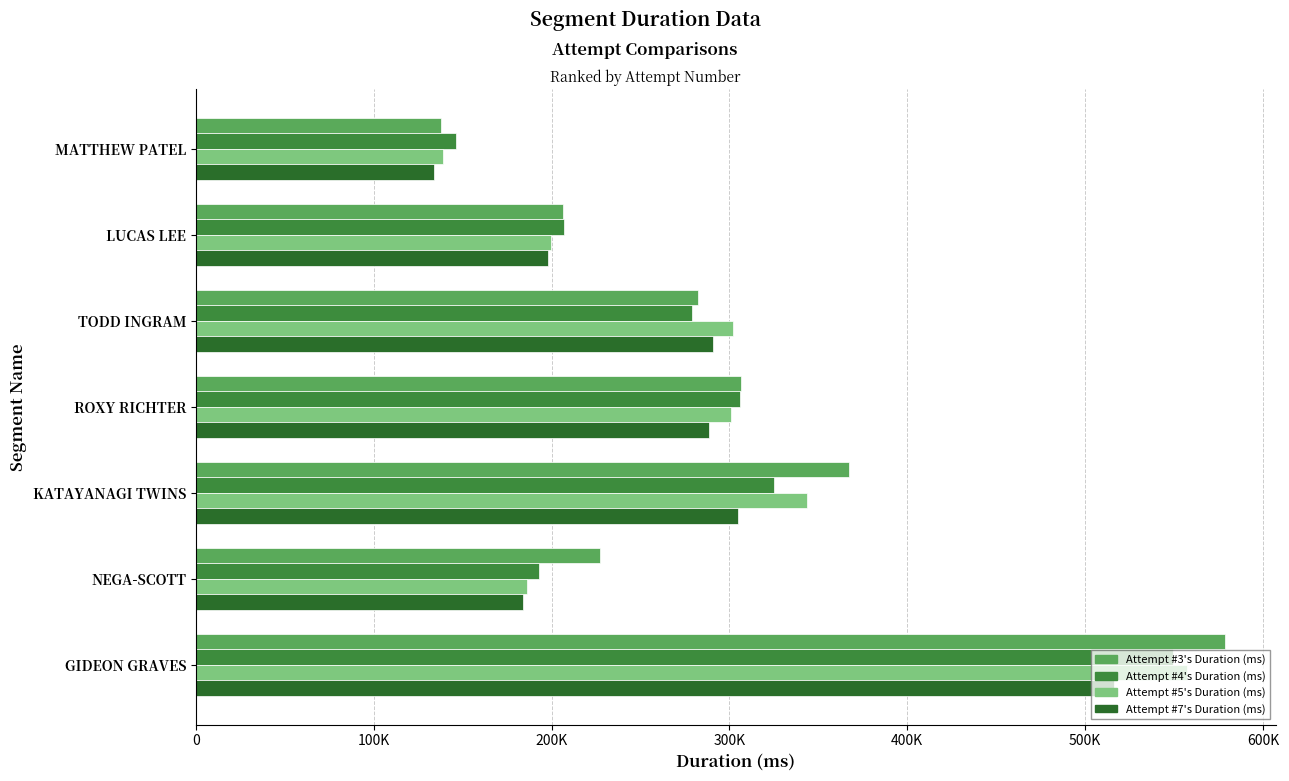

What is the difference between the second highest and minimum values in the Attempt #4's Duration (ms) series?

179138